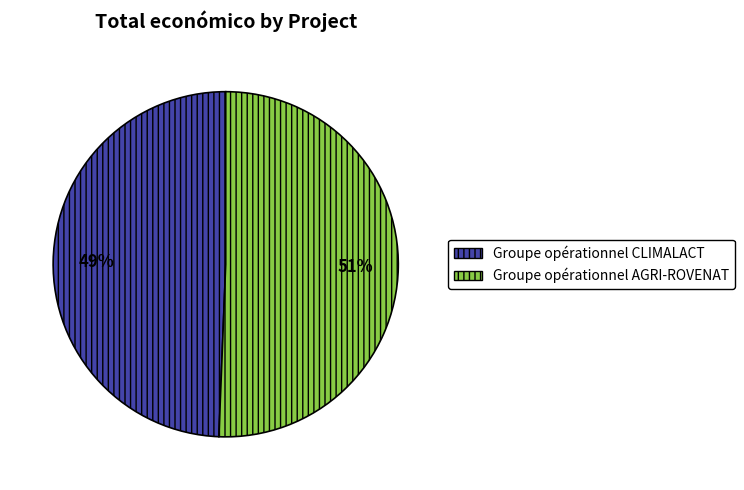

What percentage is the Groupe opérationnel AGRI-ROVENAT slice, to the nearest percent?

51%